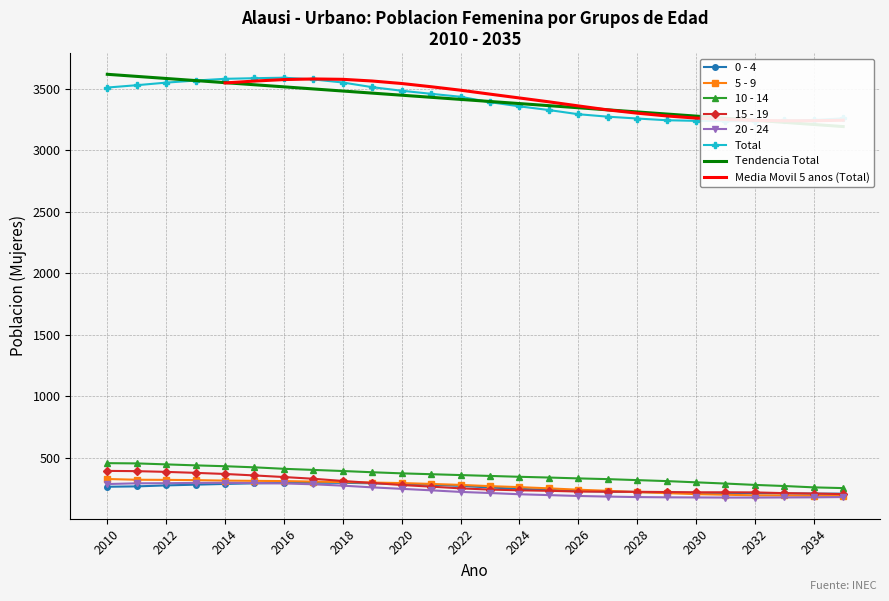

What is the difference between the maximum and second lowest values in the 20 - 24 series?

120